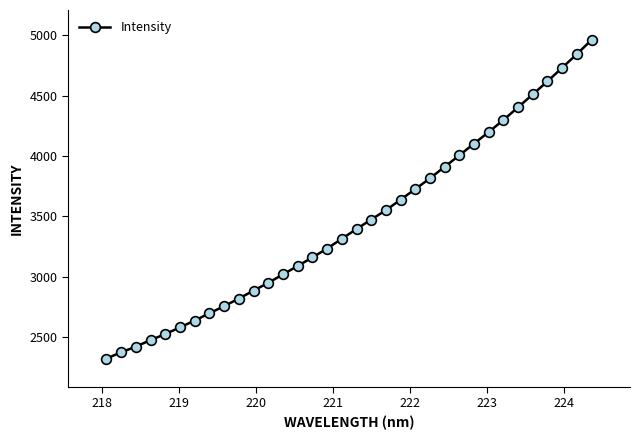

What is the difference between the second highest and minimum values?

2519.3